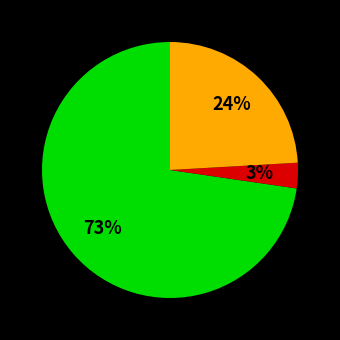

Is there a majority slice in this chart?

Yes